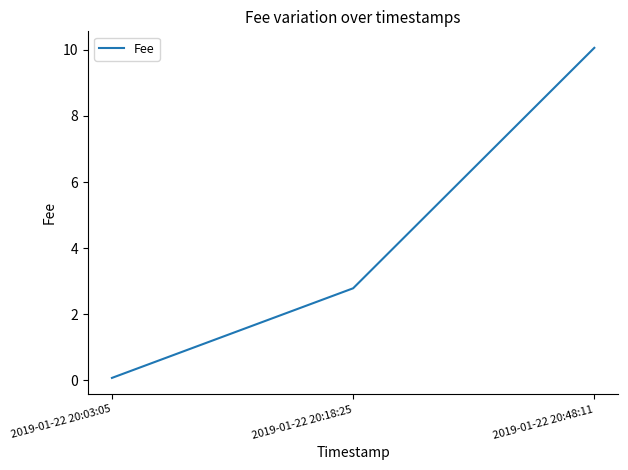

Between 2019-01-22 20:18:25 and 2019-01-22 20:03:05, which is larger?

2019-01-22 20:18:25